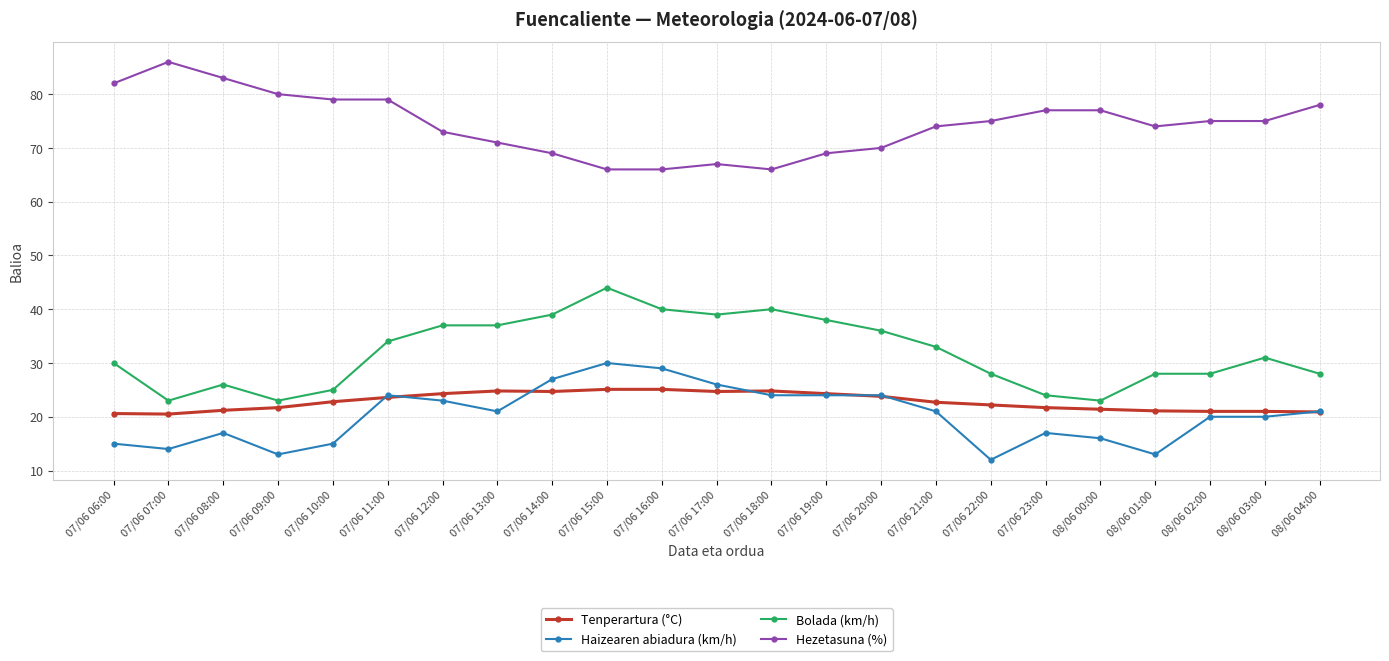

How many values in the Haizearen abiadura (km/h) series are below 21?

11